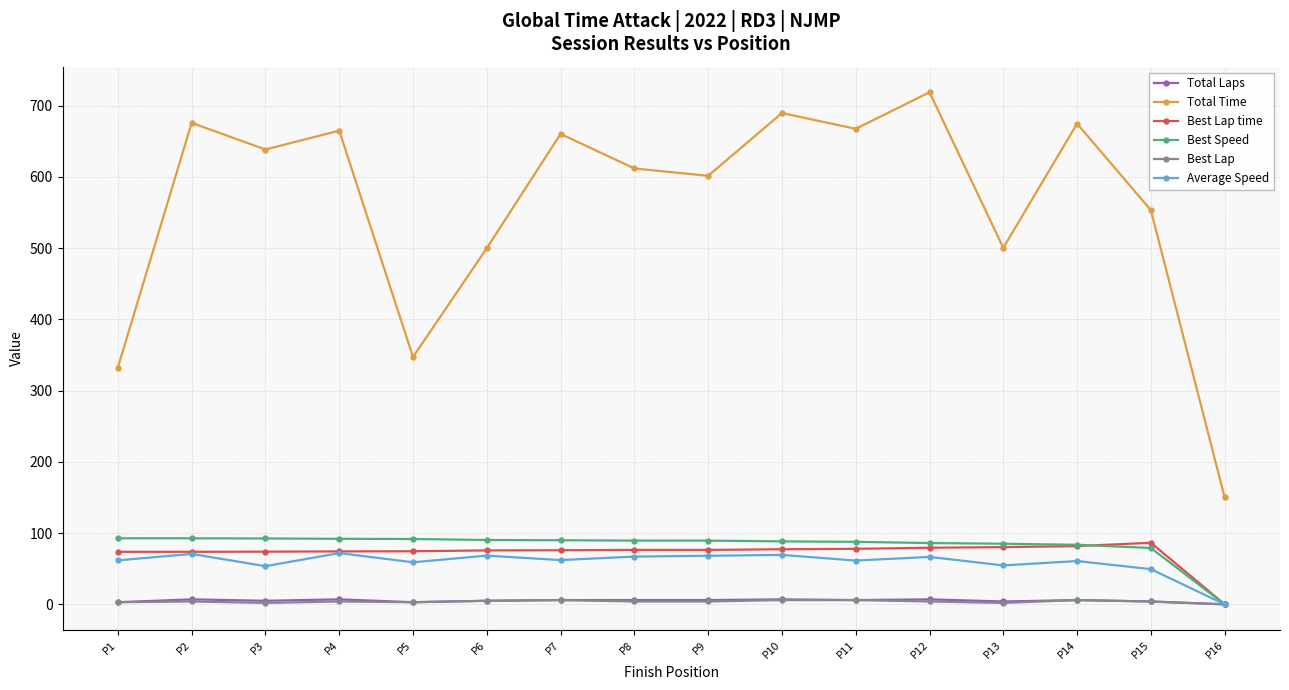

At how many categories does at least one series exceed 575?

10